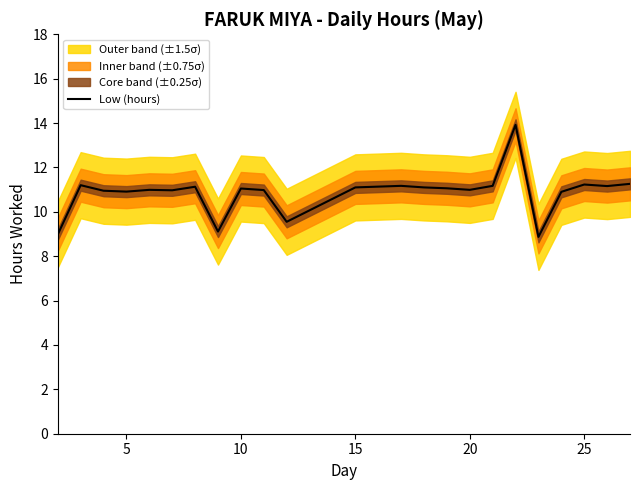

The value of Low (hours) at 25 is 17.9. True or false?

False